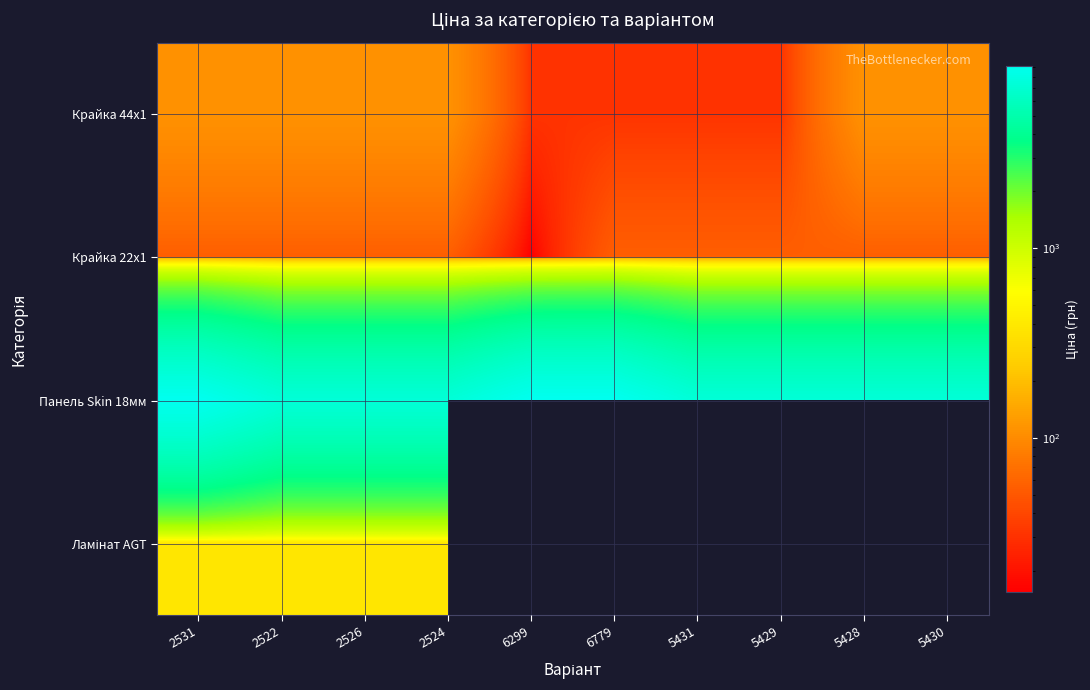

What is the maximum value for Панель Skin 18мм?

9092.0